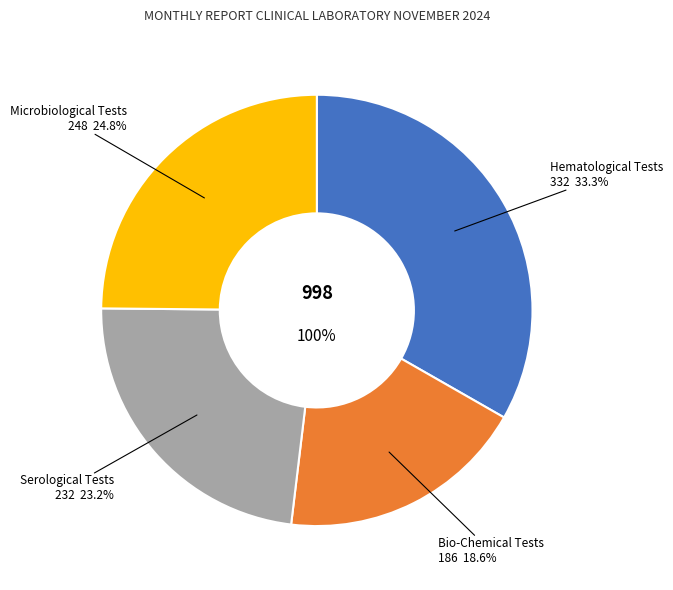

Which slice is the largest?

Hematological Tests